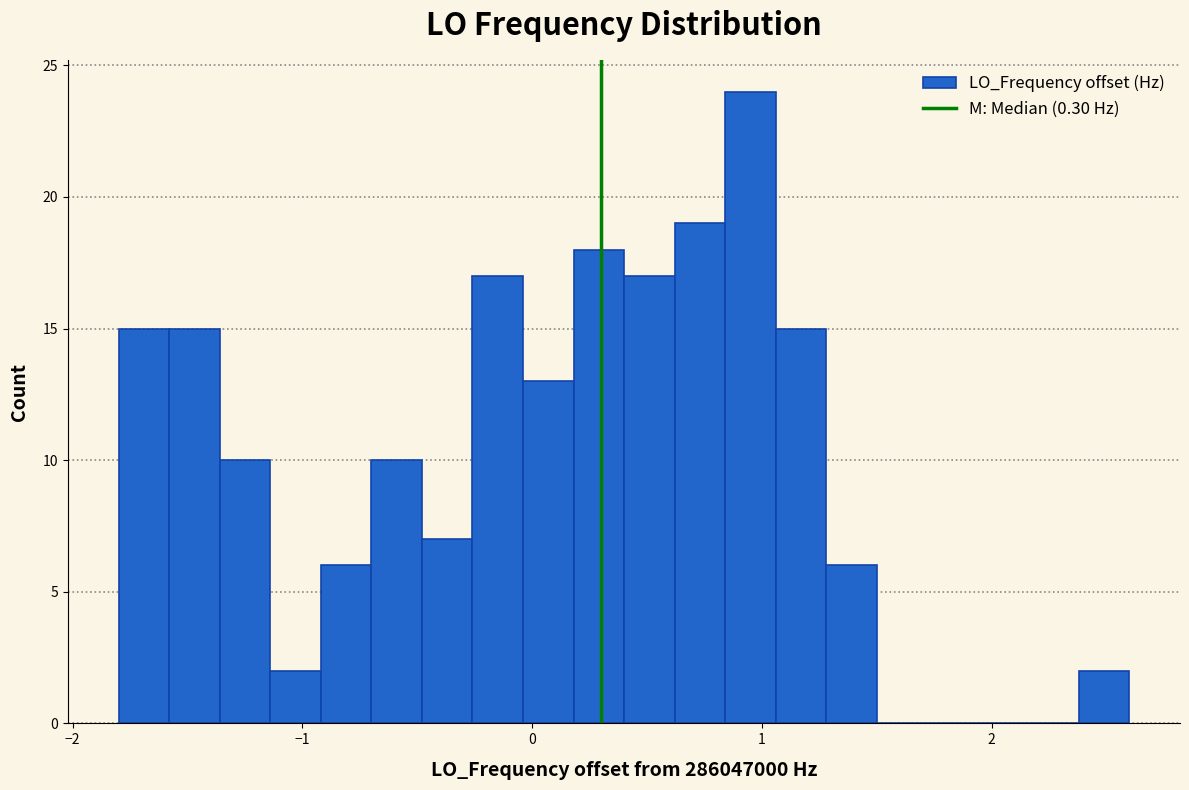

Around what value on the x-axis is the tallest bar? Give the approximate position of its centre, as read against the axis.

1.0